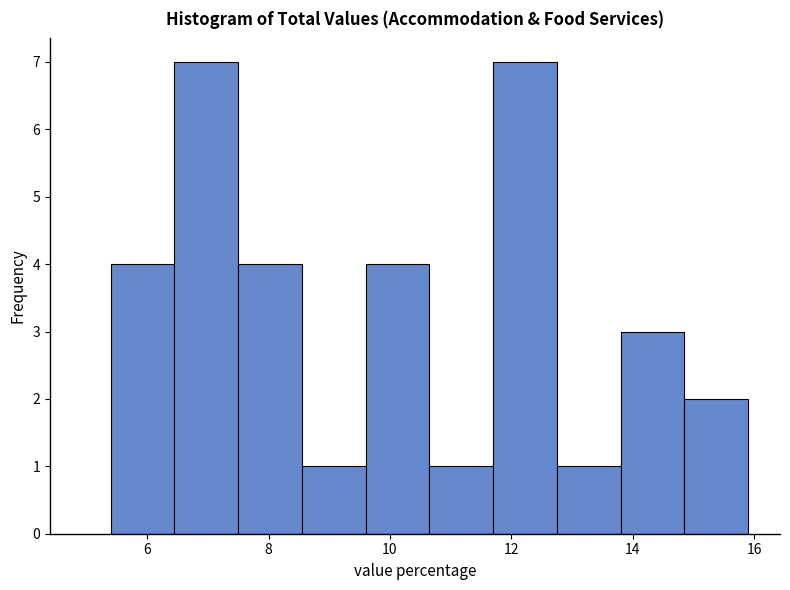

Reading left to right, list every bar in this chart as the range it spans on the x-axis followed by its height. Neither the bar edges nor the heights are printed on the chart, so give them approximately, as read against the axes.

5.40 to 6.45: 4
6.45 to 7.50: 7
7.50 to 8.55: 4
8.55 to 9.60: 1
9.60 to 10.65: 4
10.65 to 11.70: 1
11.70 to 12.75: 7
12.75 to 13.80: 1
13.80 to 14.85: 3
14.85 to 15.90: 2